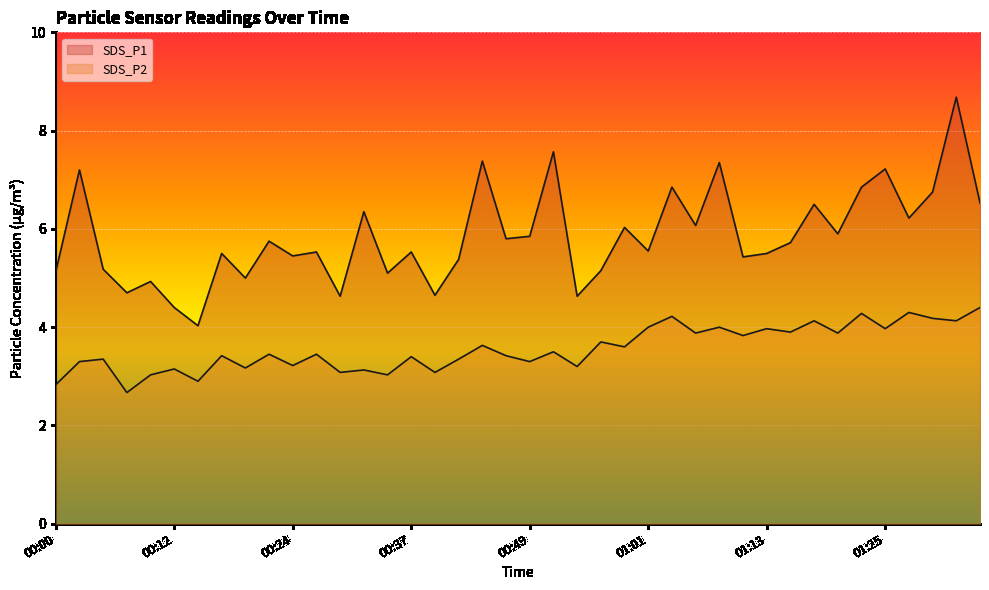

Which series has the widest spread of values?

SDS_P1